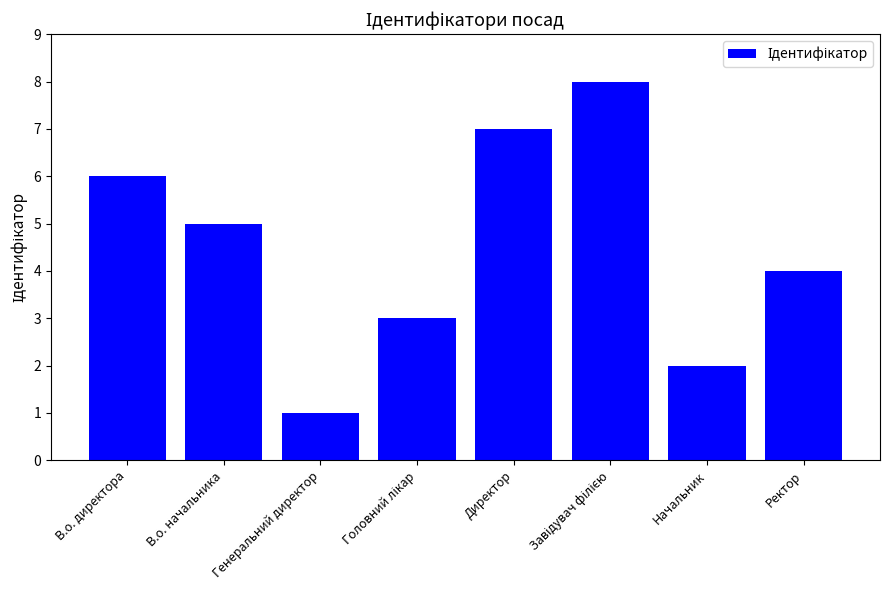

What is the sum of all values?

36